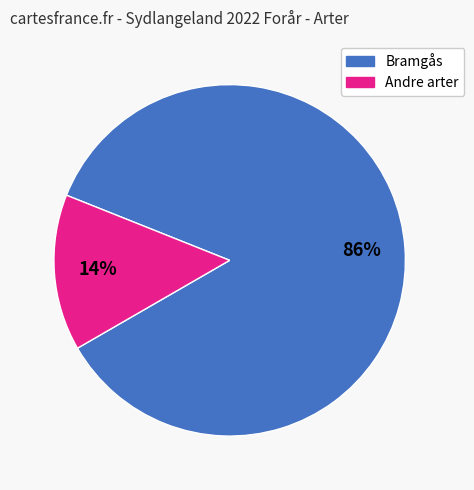

How many slices are in this pie chart?

2